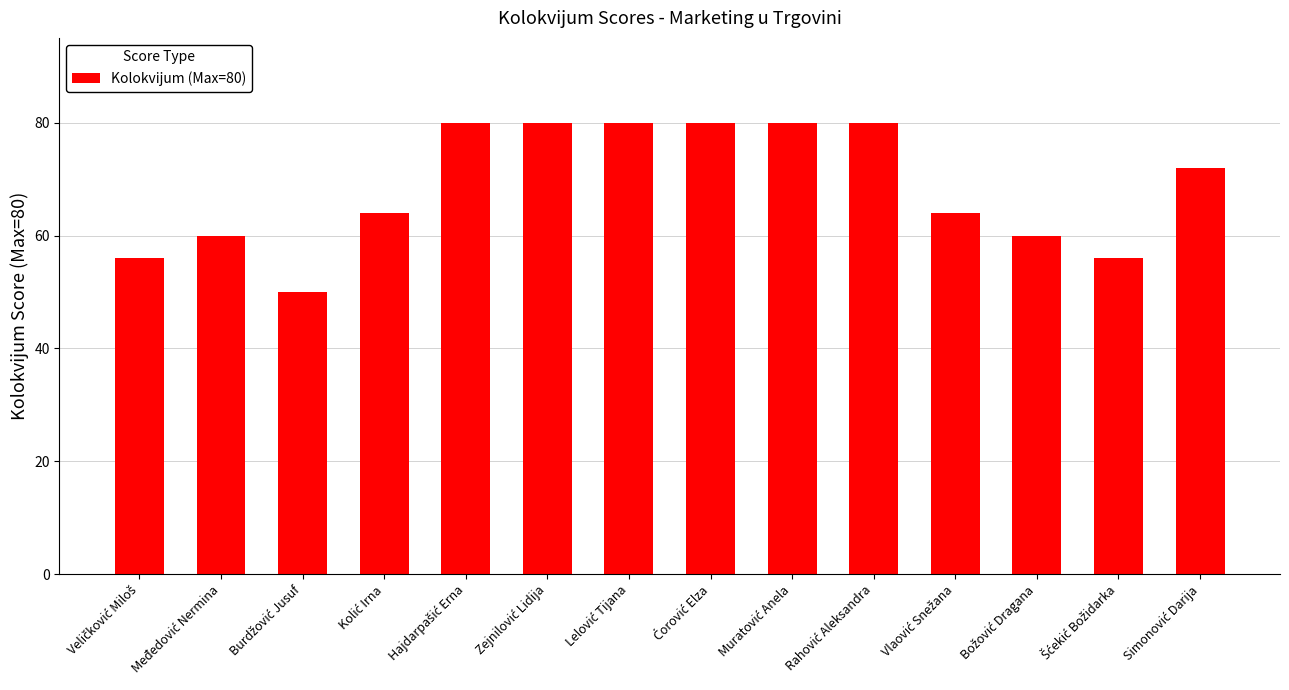

How many values are between 60 and 80?

11